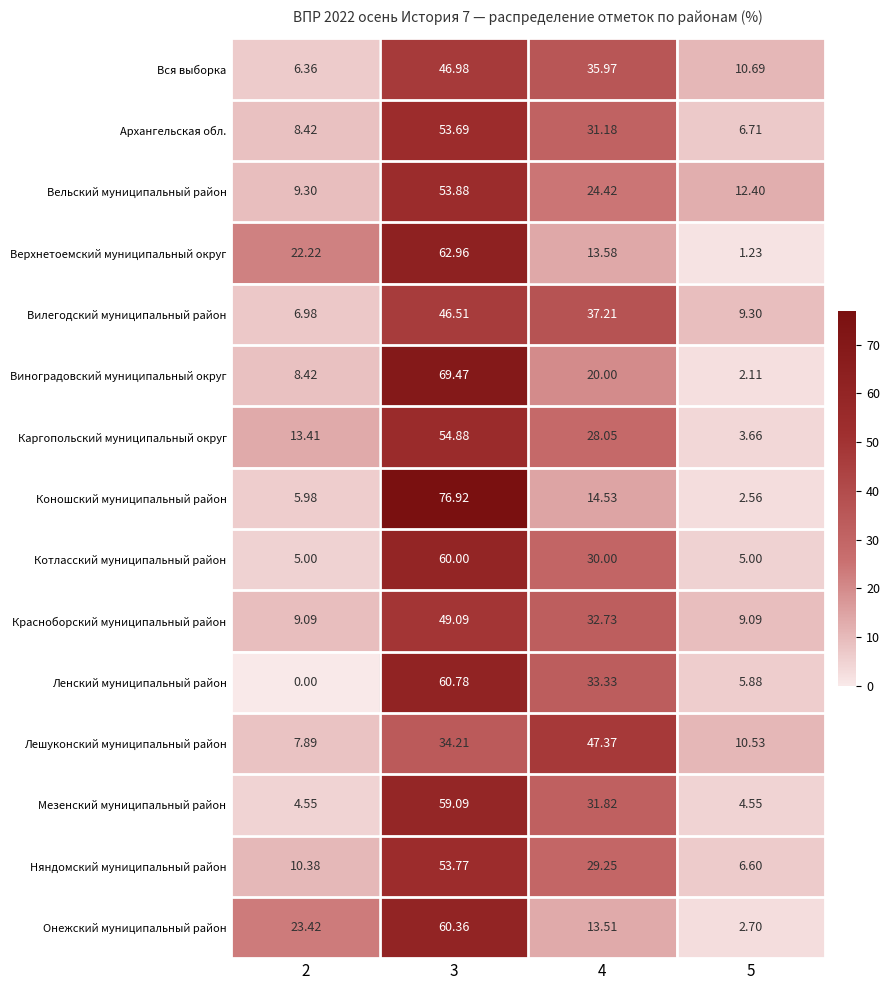

Which series has the largest range (max minus min)?

Коношский муниципальный район